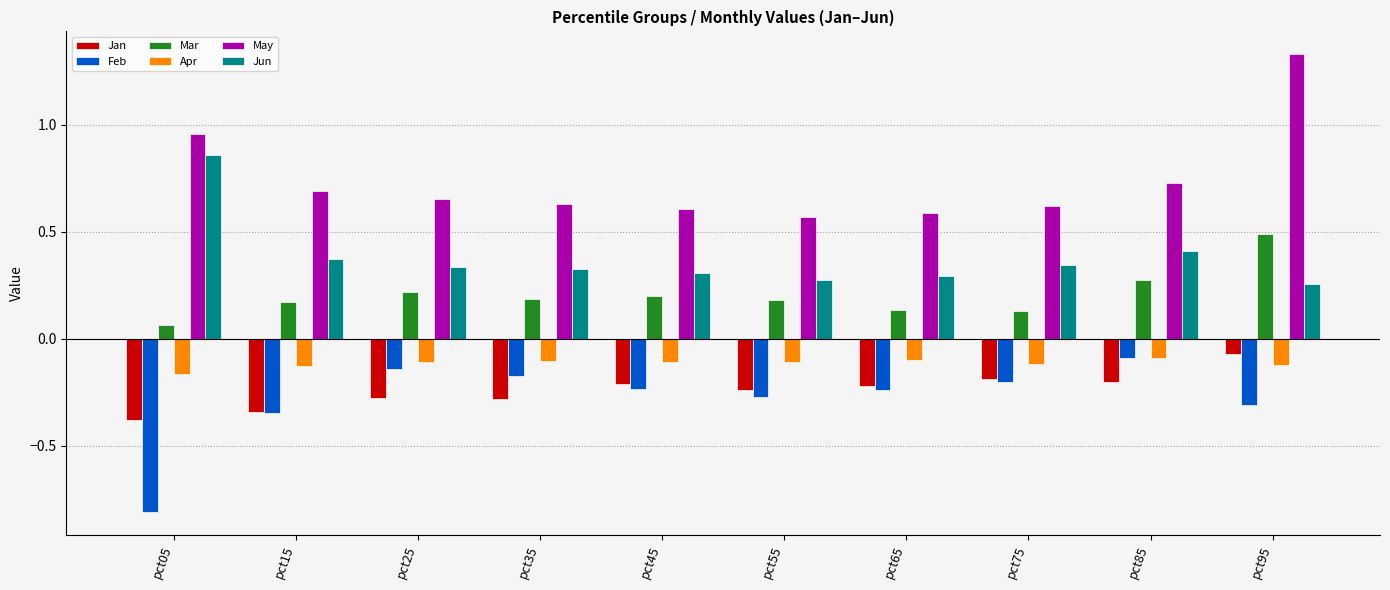

How many categories are shown in the chart?

10